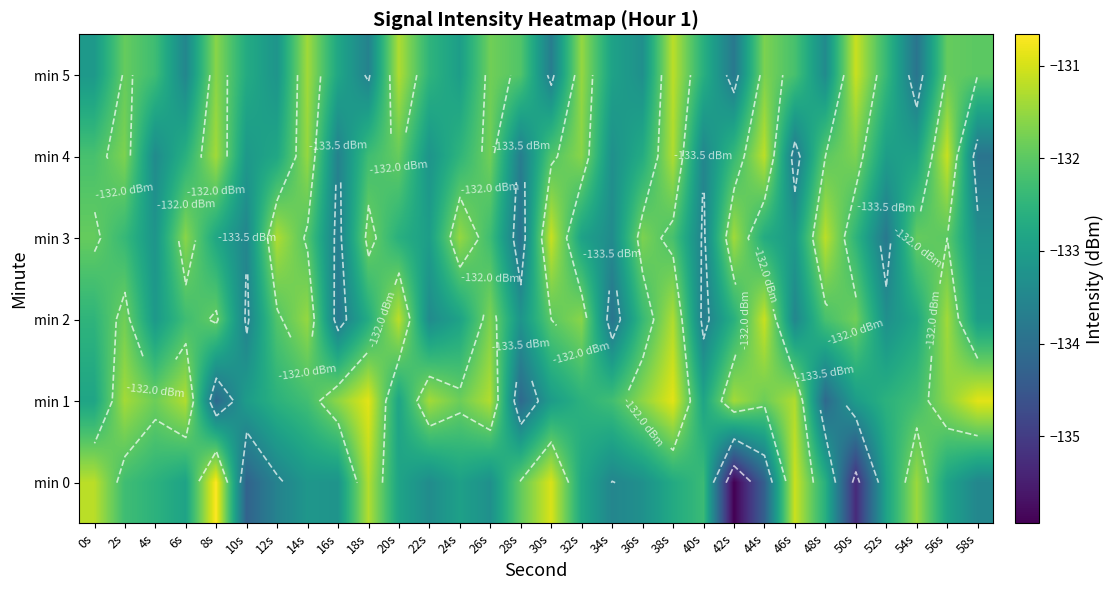

Where is min 3 nearest to the value -132?

56s